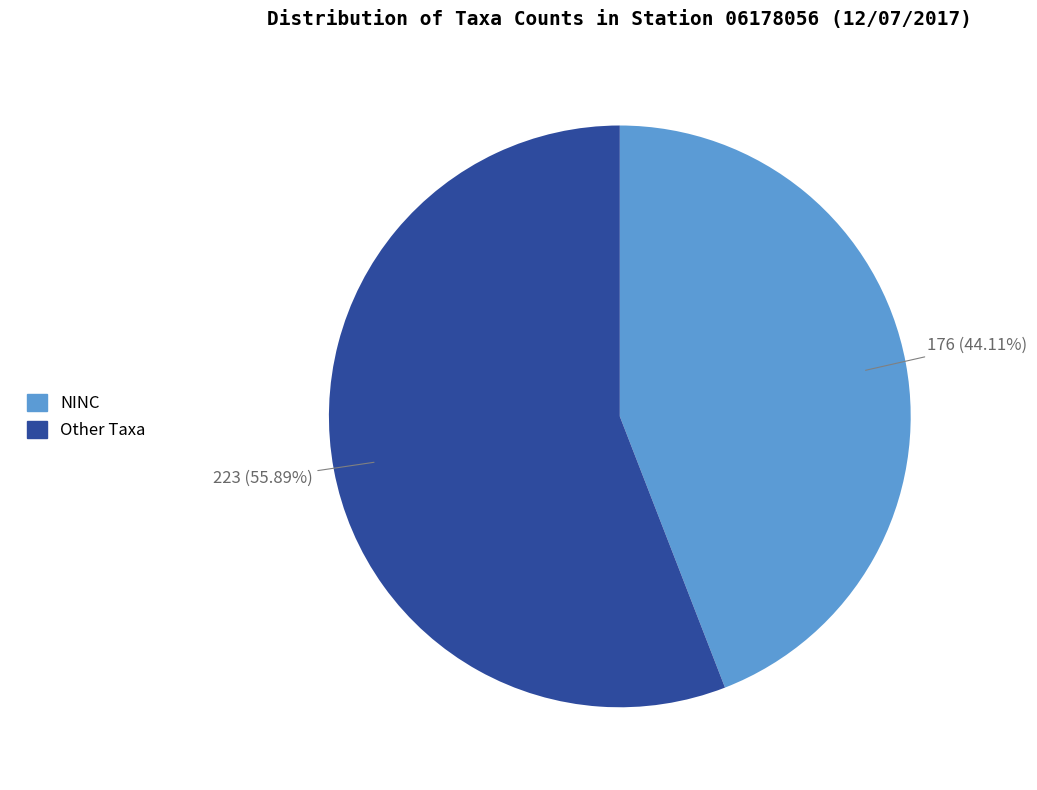

Does any single category account for the majority?

Yes